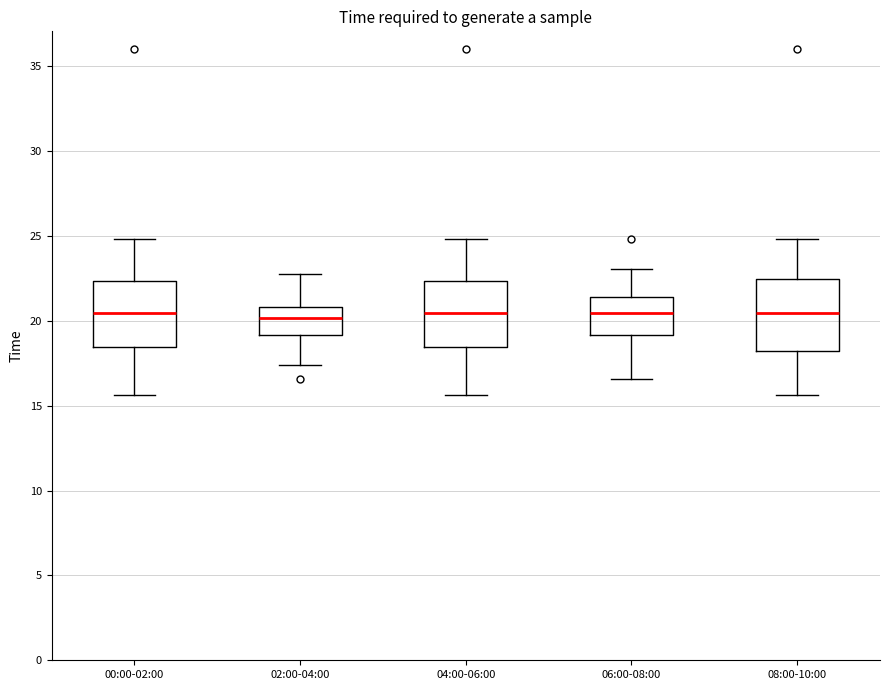

Reading left to right, transcribe this box plot: for each box, give where its median line is, the range the box spans, and where its two whiskers end, as read against the y-axis. The values are not printed on the chart, so give them approximately, as read against the axis.

00:00-02:00: median 20.5, box 18.5 to 22.5, whiskers 15.5 to 25.0
02:00-04:00: median 20.0, box 19.0 to 21.0, whiskers 17.5 to 23.0
04:00-06:00: median 20.5, box 18.5 to 22.5, whiskers 15.5 to 25.0
06:00-08:00: median 20.5, box 19.0 to 21.5, whiskers 16.5 to 23.0
08:00-10:00: median 20.5, box 18.0 to 22.5, whiskers 15.5 to 25.0